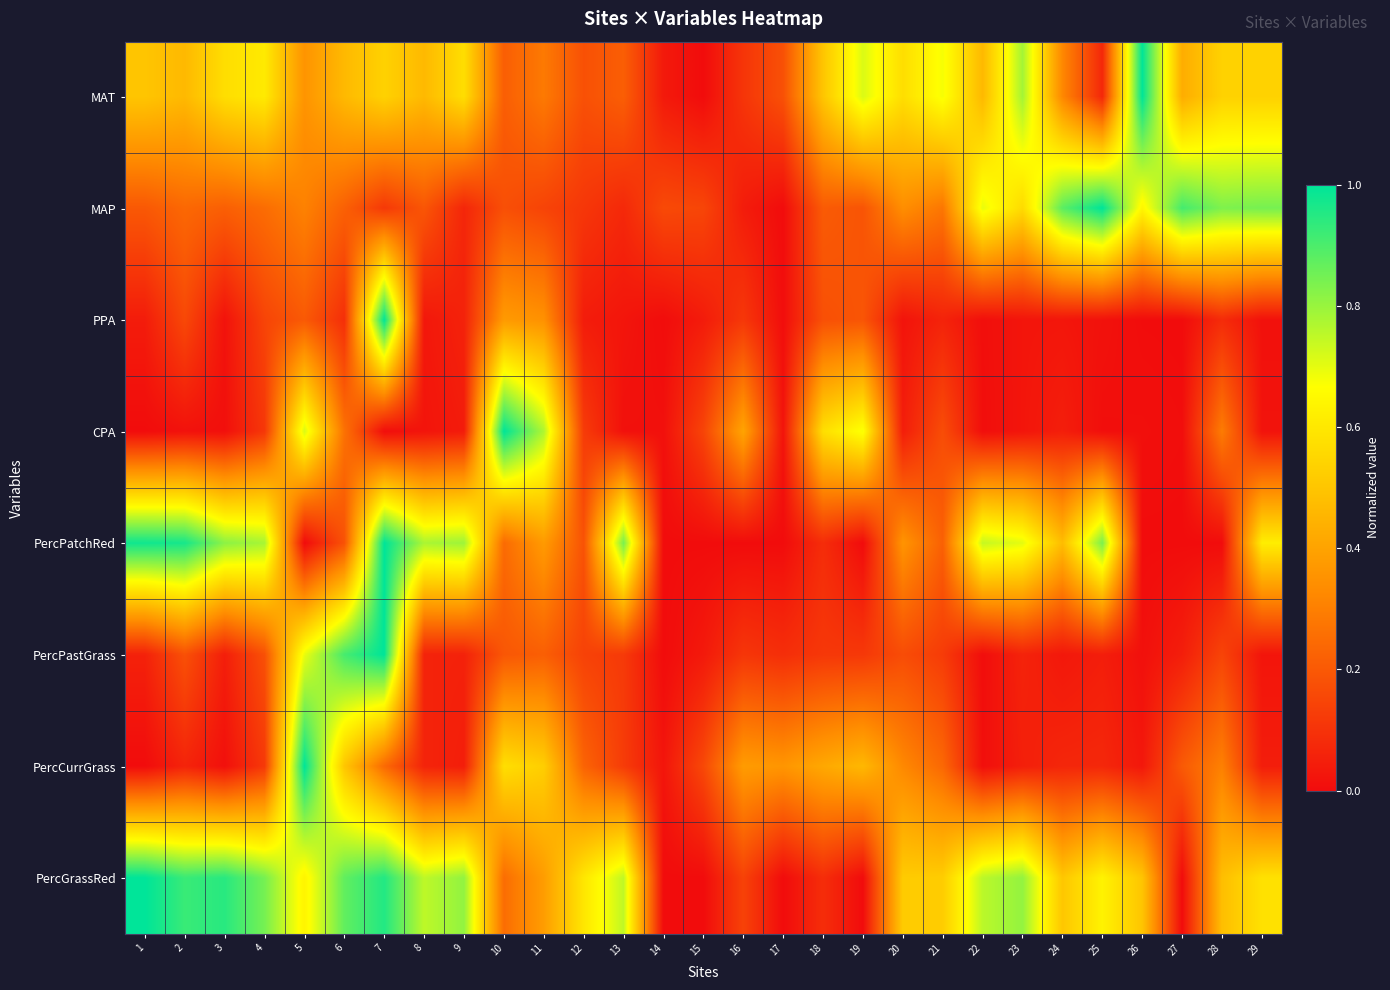

Between 9 and 20, which series saw the biggest shift?

PercPatchRed